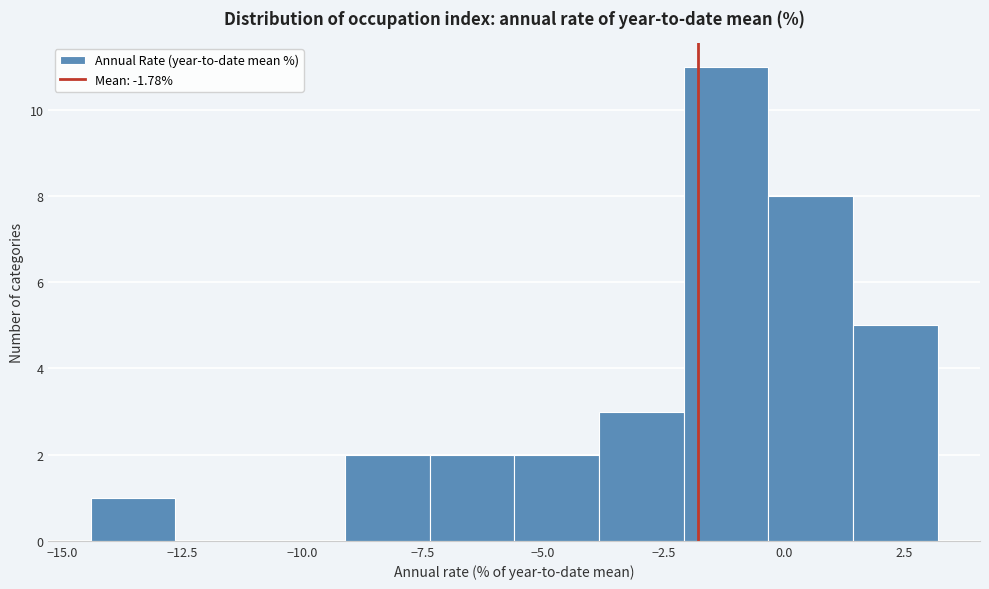

Read against the x-axis, roughly where is the centre of the tallest bar?

-1.0